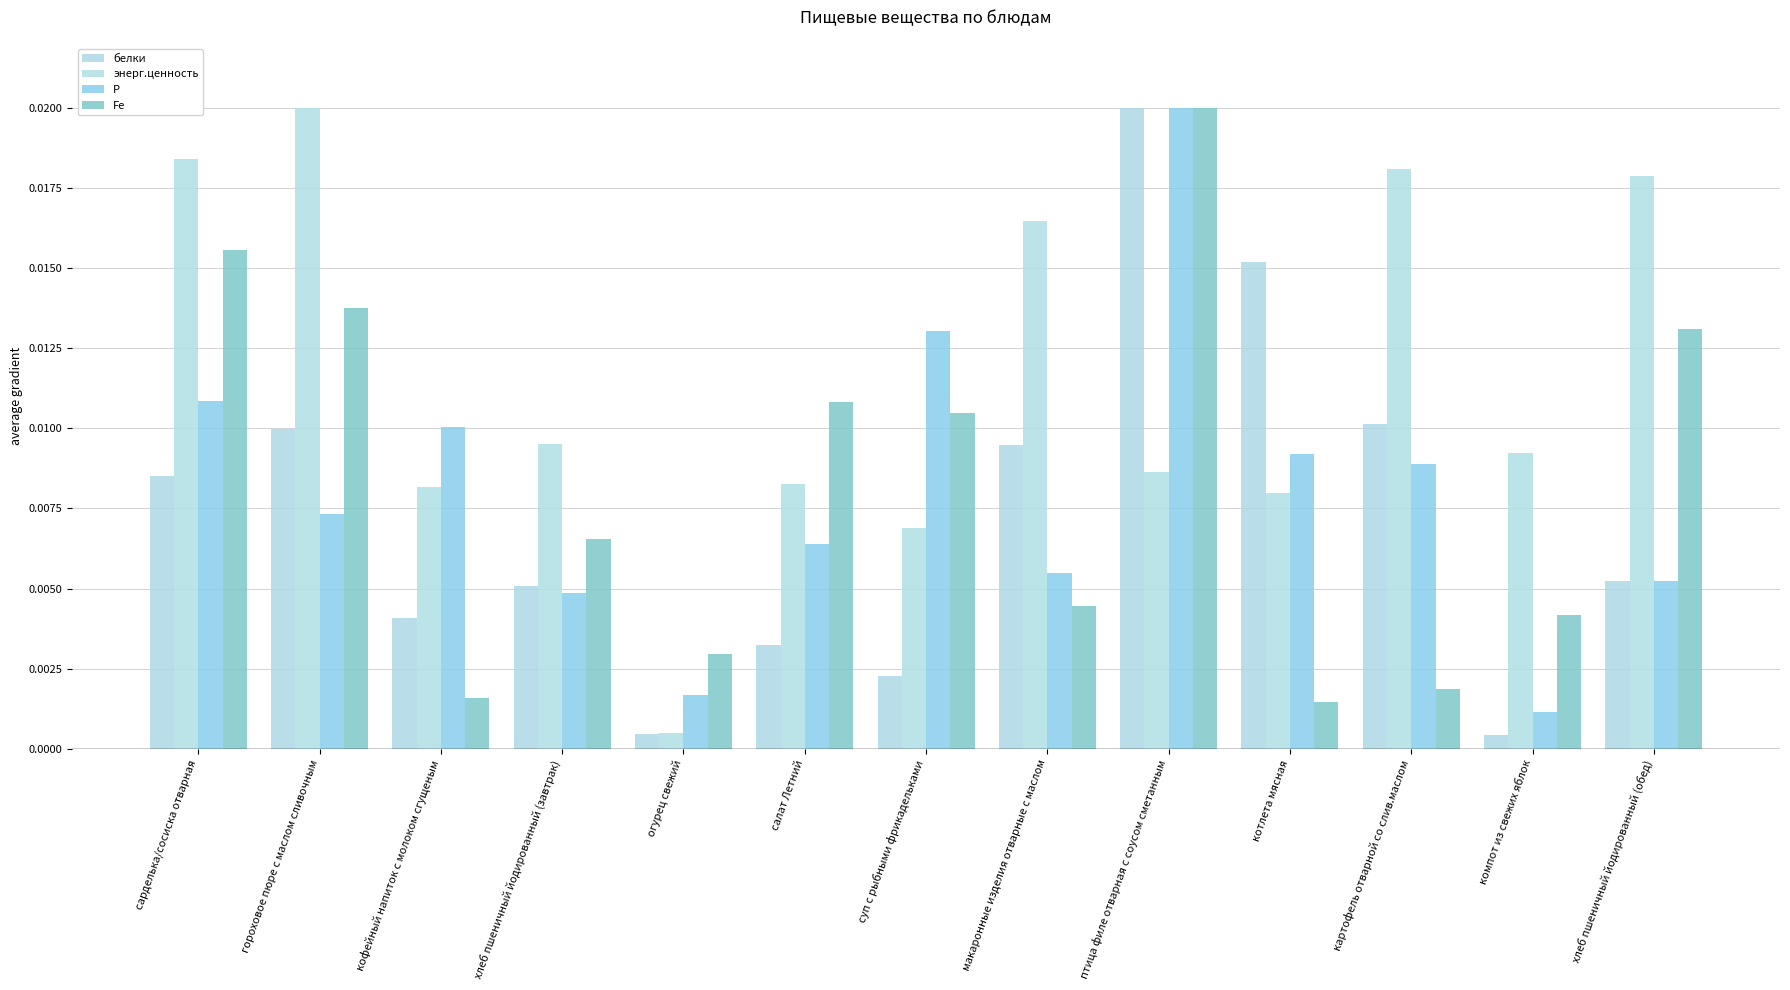

Are the bars horizontal?

No